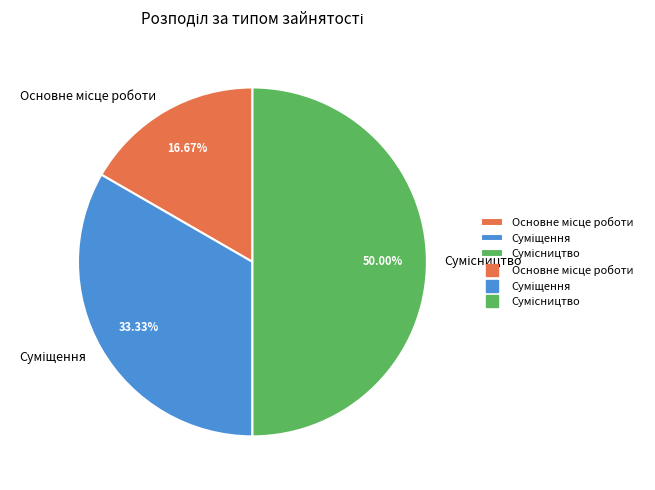

To the nearest percent, what is the average slice percentage?

33%